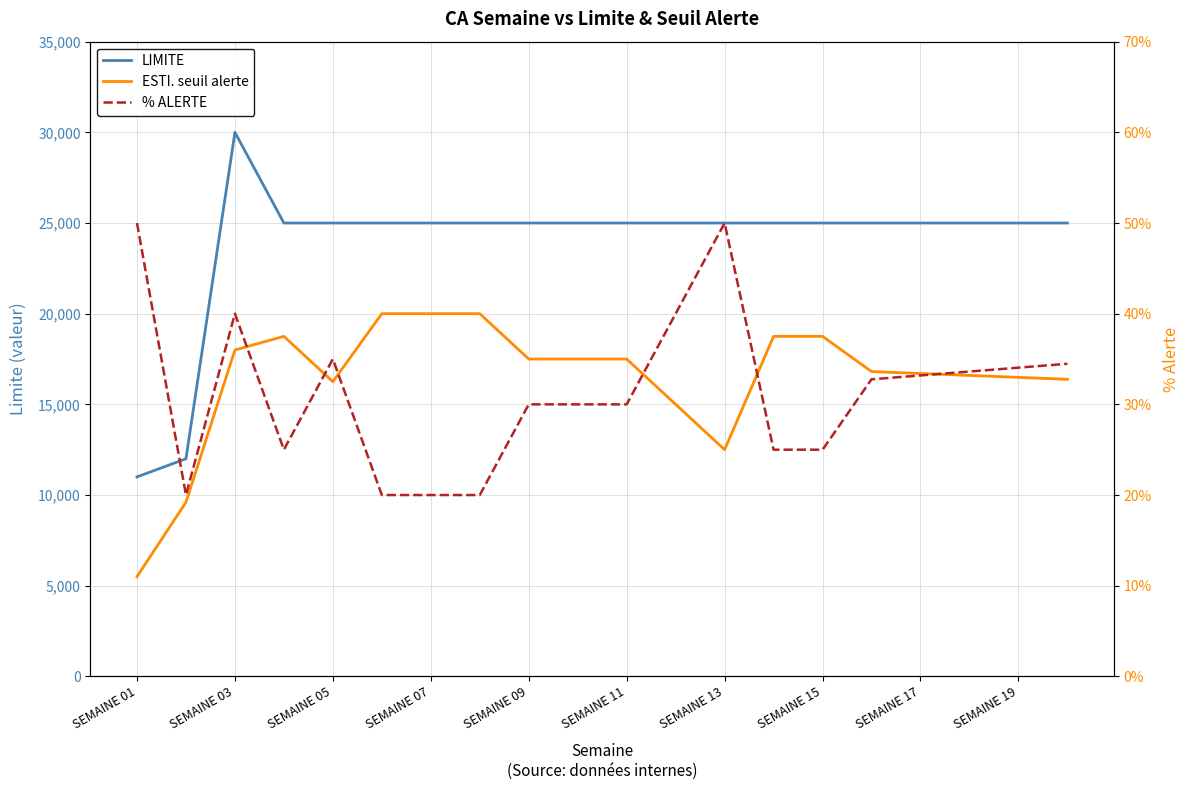

Which has a higher value, 11 or 19?

11